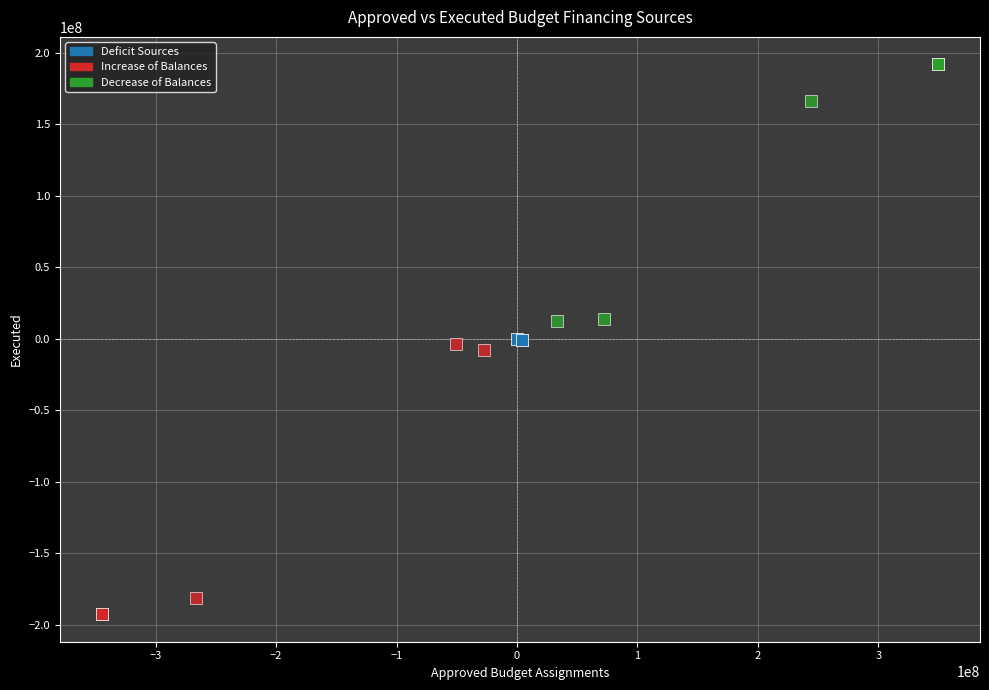

Which series contains the highest Y value?

Decrease of Balances